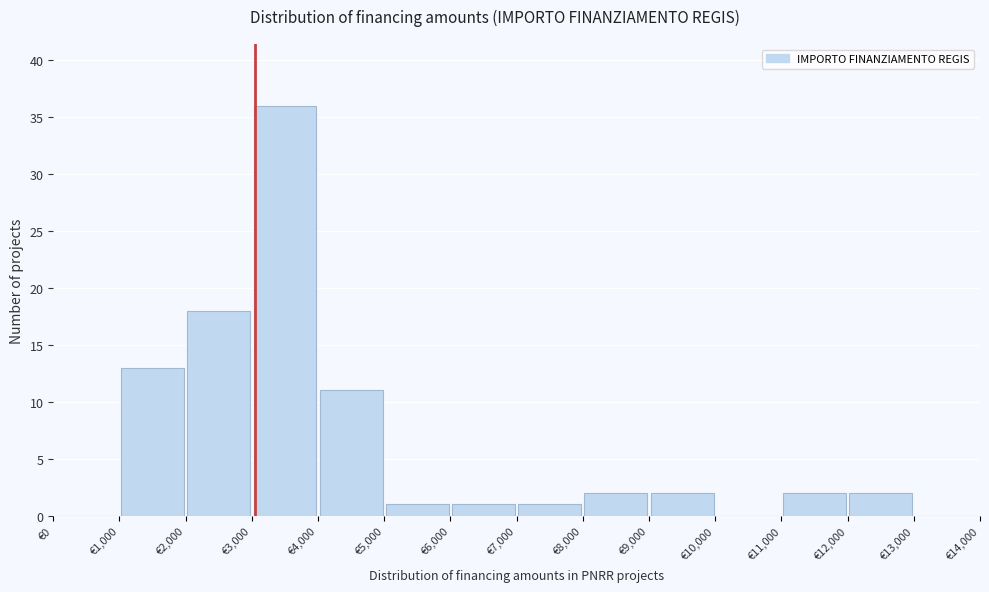

Reading left to right, list every bar in this chart as the range it spans on the x-axis followed by its height. The values are not printed on the chart, so give them approximately, as read against the axis.

0 to 1000: 0
1000 to 2000: 13
2000 to 3000: 18
3000 to 4000: 36
4000 to 5000: 11
5000 to 6000: 1
6000 to 7000: 1
7000 to 8000: 1
8000 to 9000: 2
9000 to 10000: 2
10000 to 11000: 0
11000 to 12000: 2
12000 to 13000: 2
13000 to 14000: 0